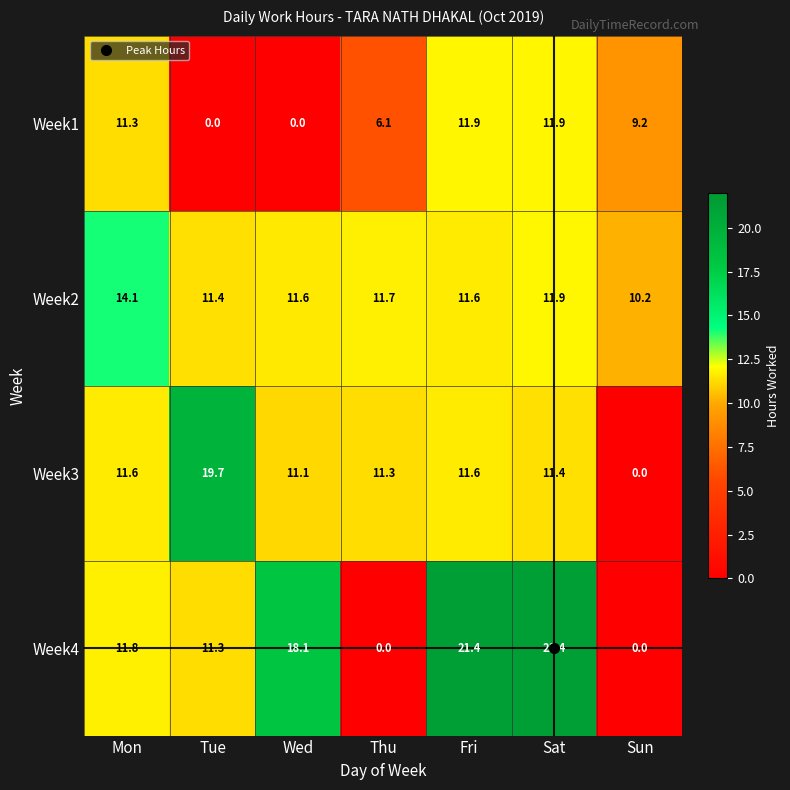

Which series has the largest range (max minus min)?

Week4